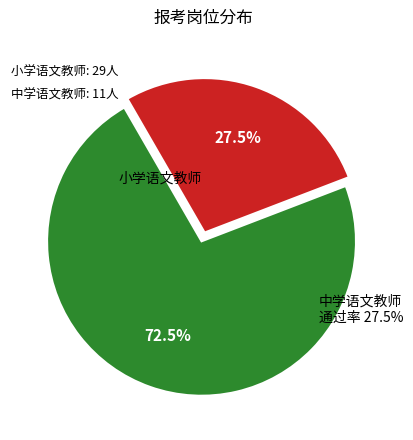

Approximately how many times larger is the value at 中学语文教师 compared to 小学语文教师?

0.4